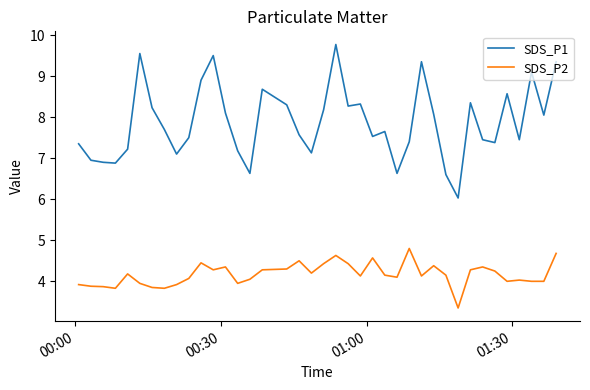

True or false: SDS_P2 and SDS_P1 intersect in this chart.

False